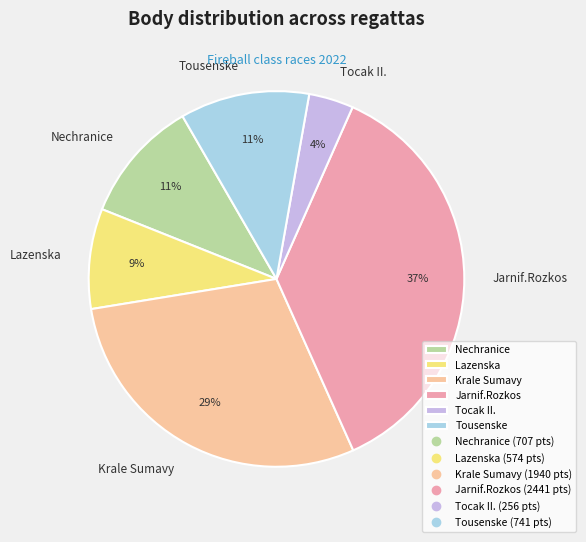

The Tousenske slice represents 19% of the pie. True or false?

False